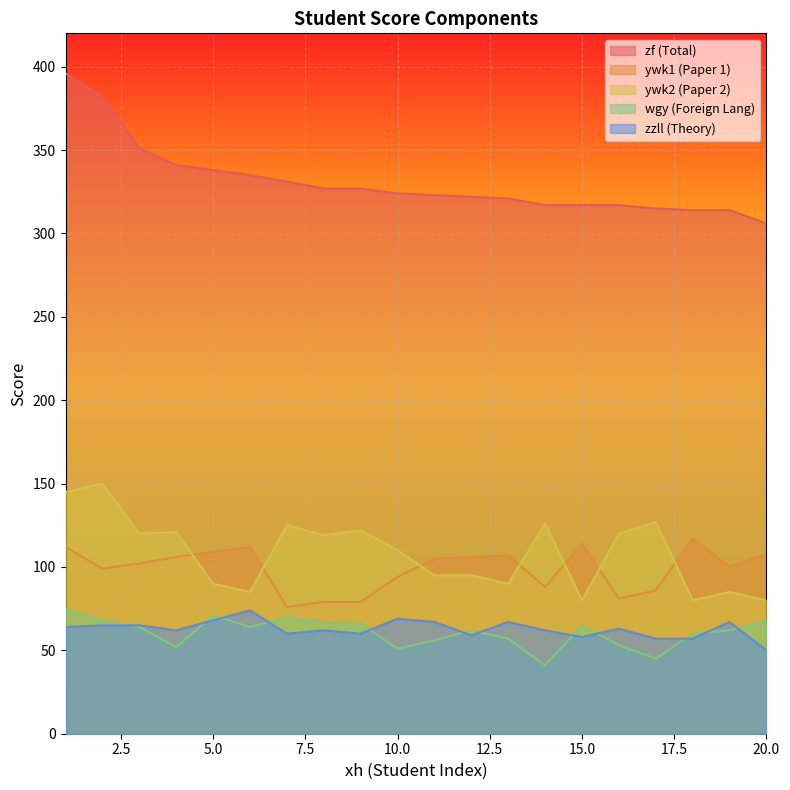

Rank the categories by ywk2 value from lowest to highest.

15, 18, 20, 6, 19, 5, 13, 11, 12, 10, 8, 3, 16, 4, 9, 7, 14, 17, 1, 2